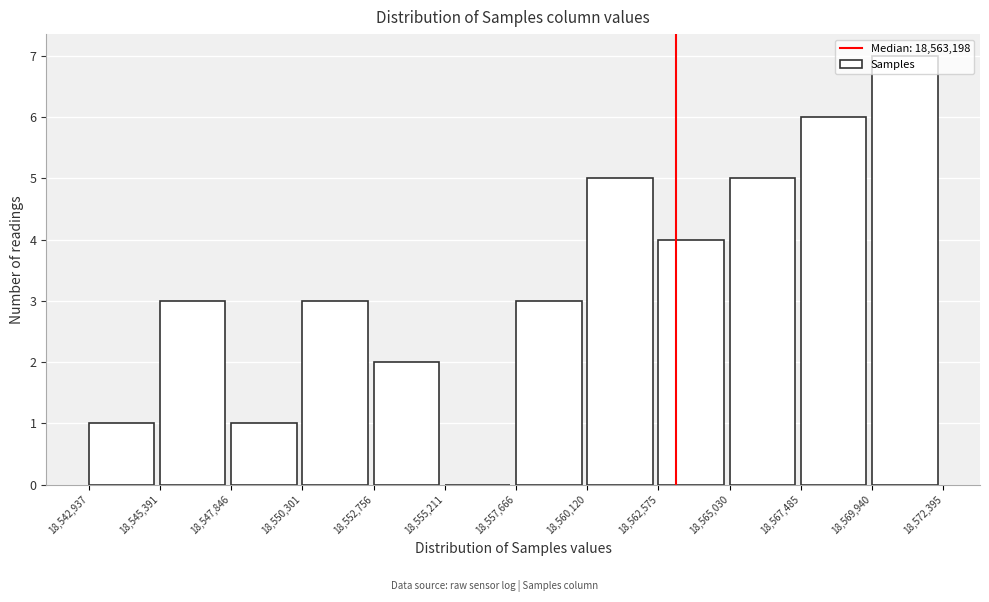

Reading left to right, transcribe this chart: for each bar, give the range it covers on the x-axis and its height. The values are not printed on the chart, so give them approximately, as read against the axis.

18,542,937 to 18,545,391: 1
18,545,391 to 18,547,846: 3
18,547,846 to 18,550,301: 1
18,550,301 to 18,552,756: 3
18,552,756 to 18,555,211: 2
18,555,211 to 18,557,666: 0
18,557,666 to 18,560,120: 3
18,560,120 to 18,562,575: 5
18,562,575 to 18,565,030: 4
18,565,030 to 18,567,485: 5
18,567,485 to 18,569,940: 6
18,569,940 to 18,572,395: 7